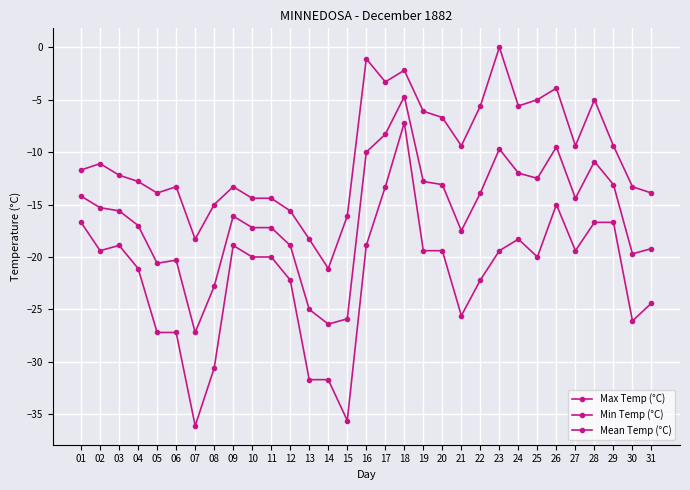

Between 30 and 17, which is larger?

17